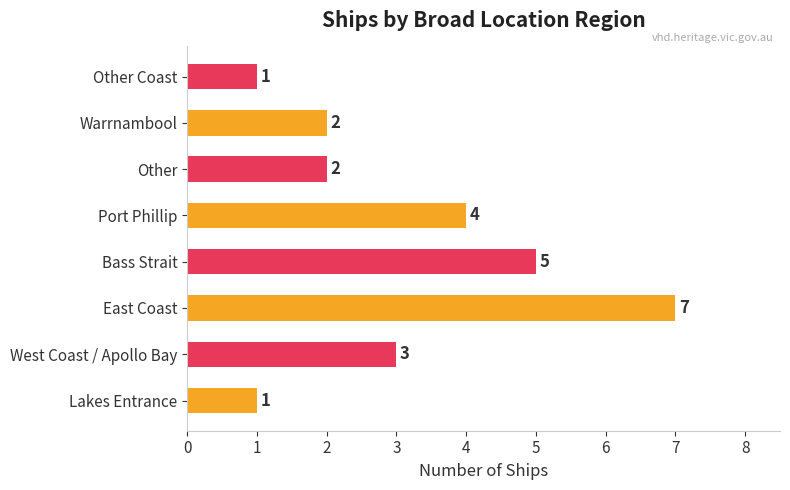

What is the maximum value shown in the chart?

7